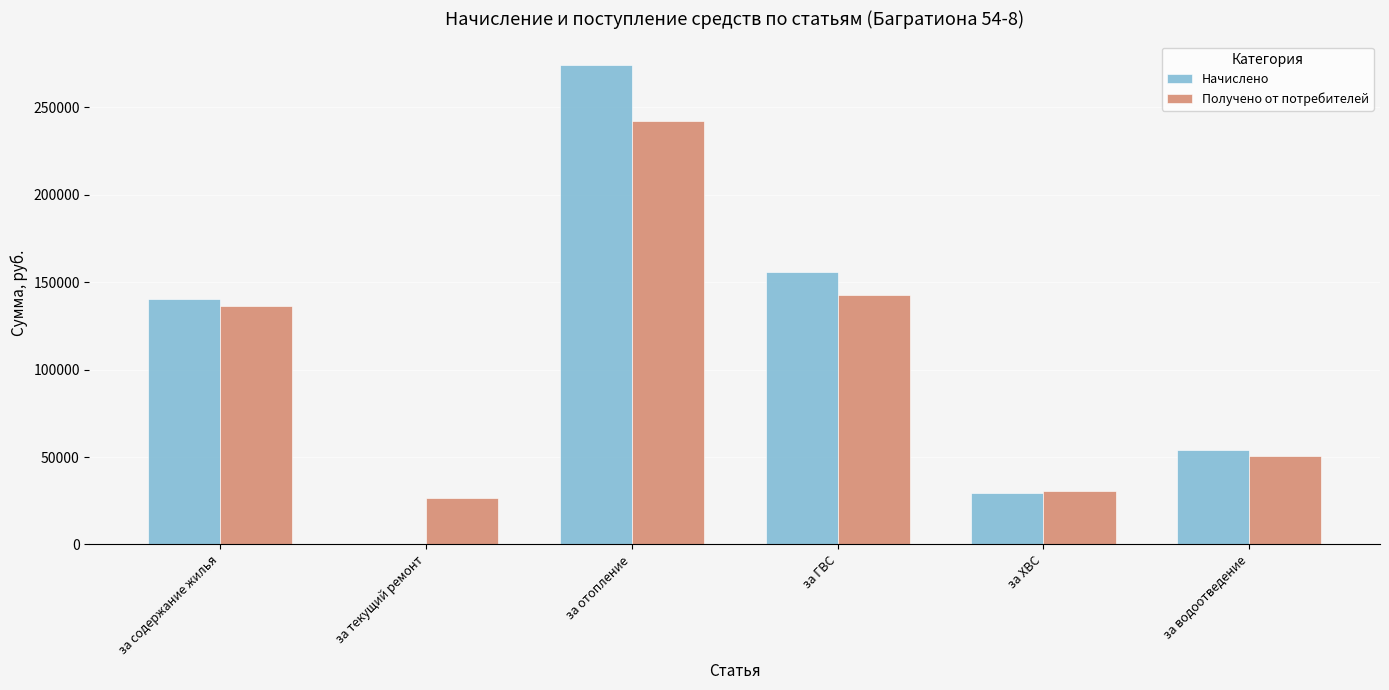

True or false: Получено от потребителей has a value of 26756.1 at за текущий ремонт.

True